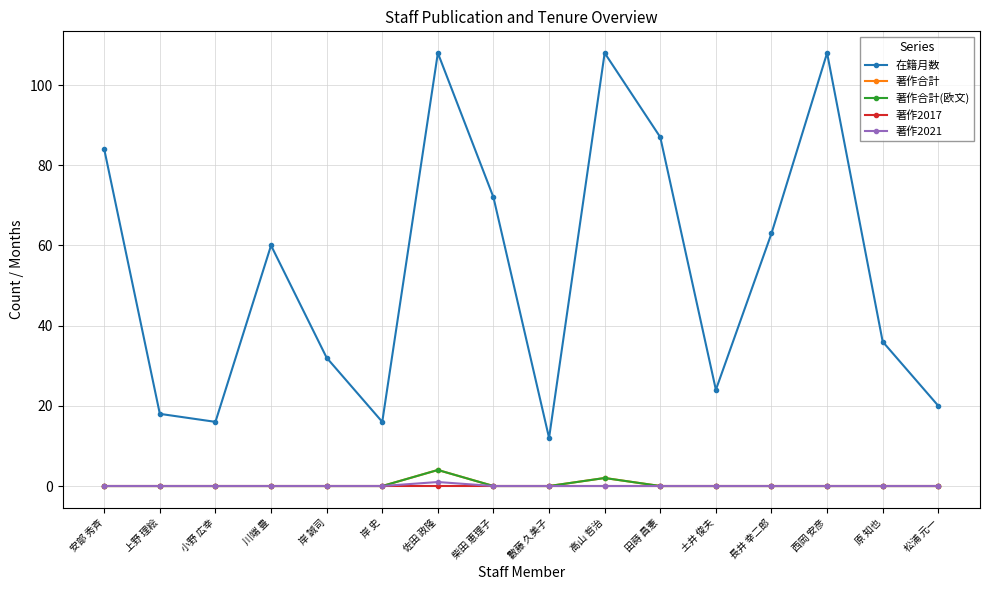

True or false: 著作合計 and 著作2017 cross at least once.

False